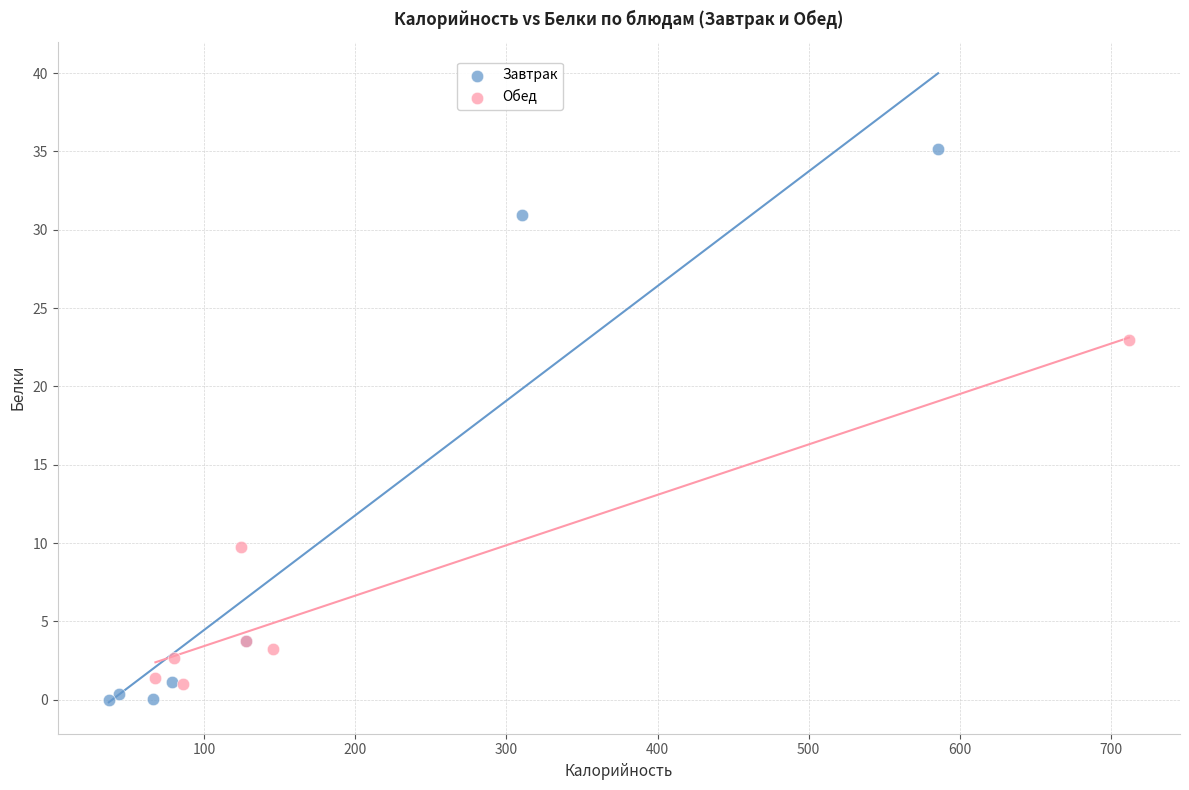

Which series contains the highest Y value?

Завтрак